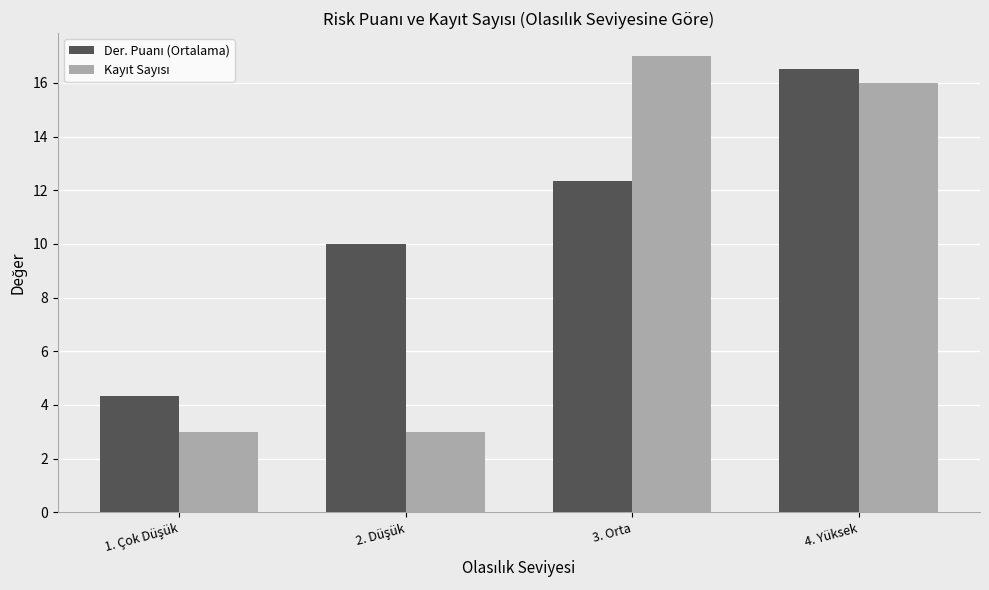

What is the total value across all series at 4. Yüksek?

32.5